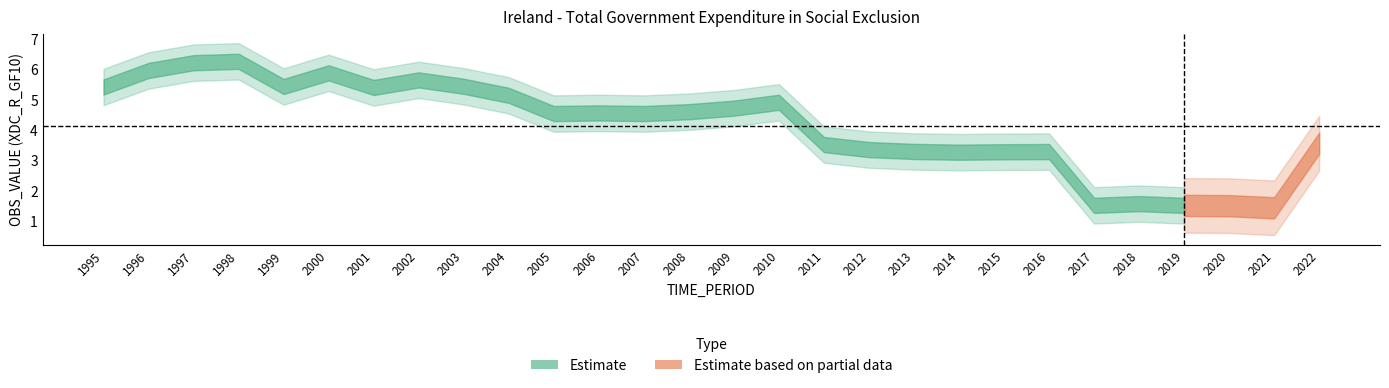

What is the change in value from 2016 to 2021?

-1.9